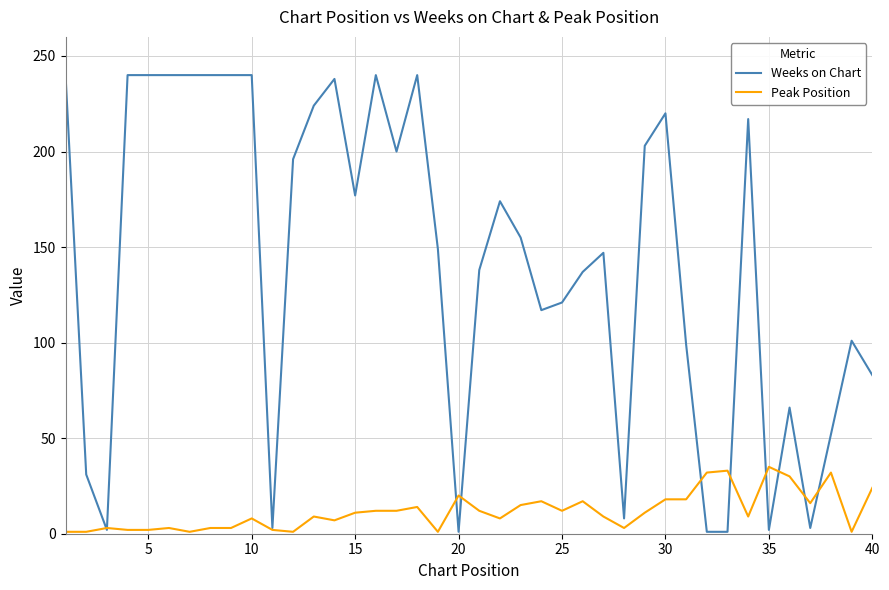

Count the number of data series in this chart.

2